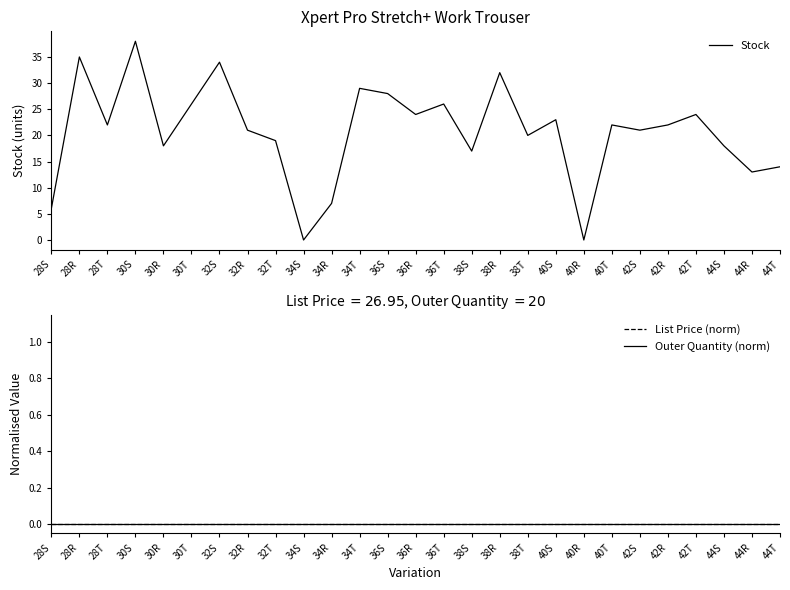

At how many categories does at least one series exceed 16?

21